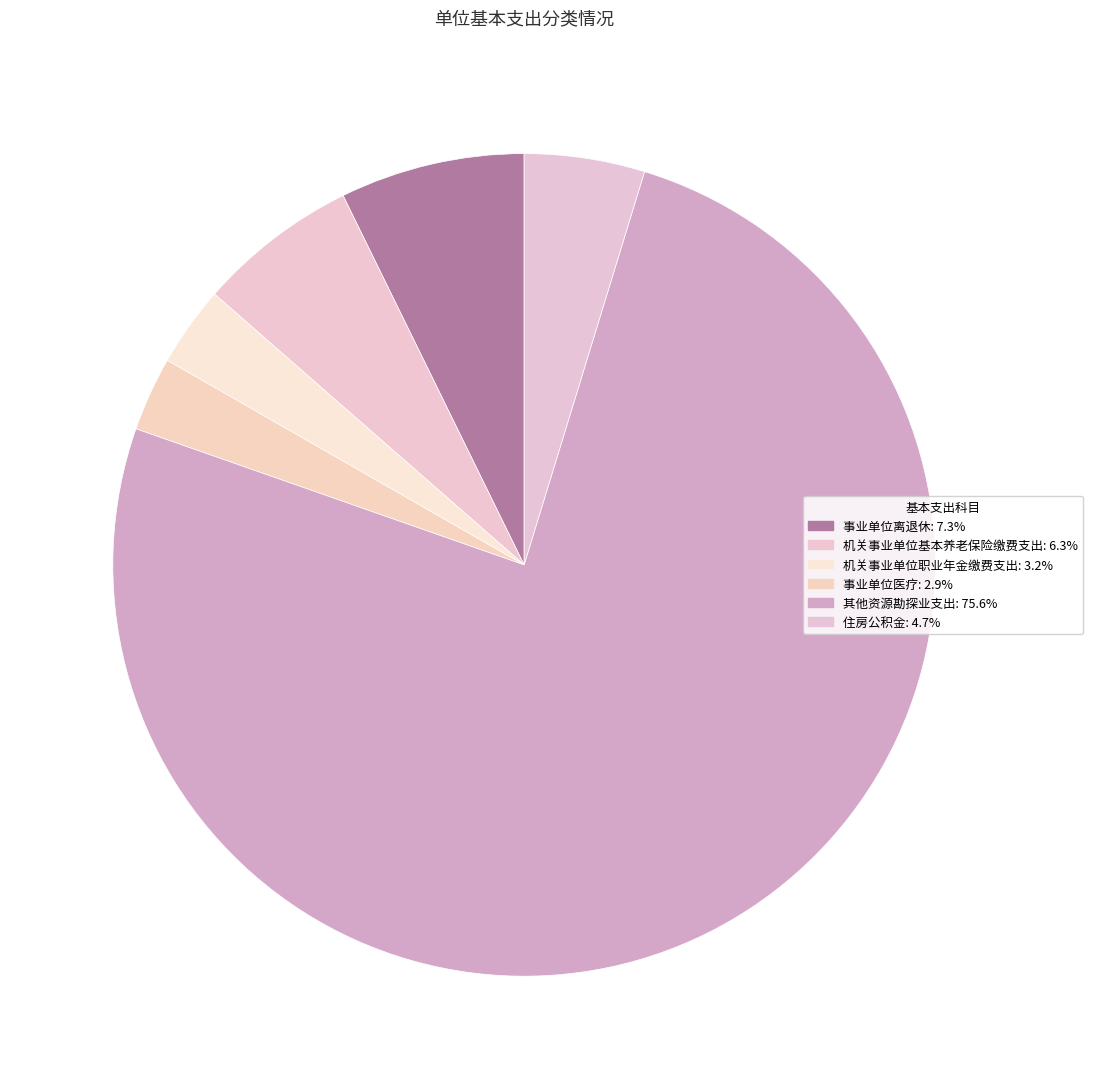

Combined, what portion of the pie is 机关事业单位职业年金缴费支出 and 机关事业单位基本养老保险缴费支出?

9.5%